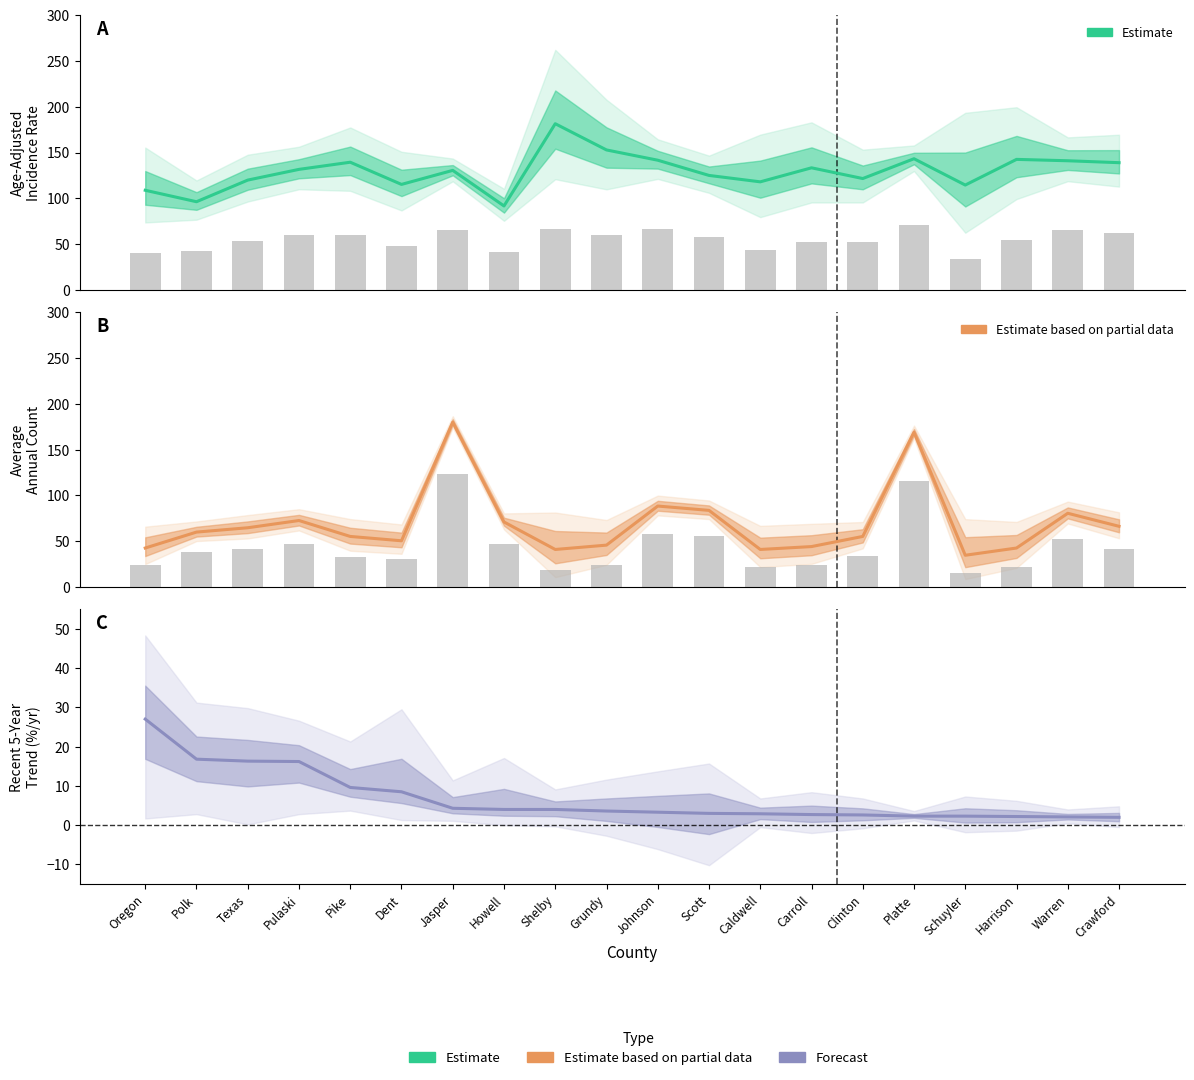

Which series has the largest total across all categories?

Estimate